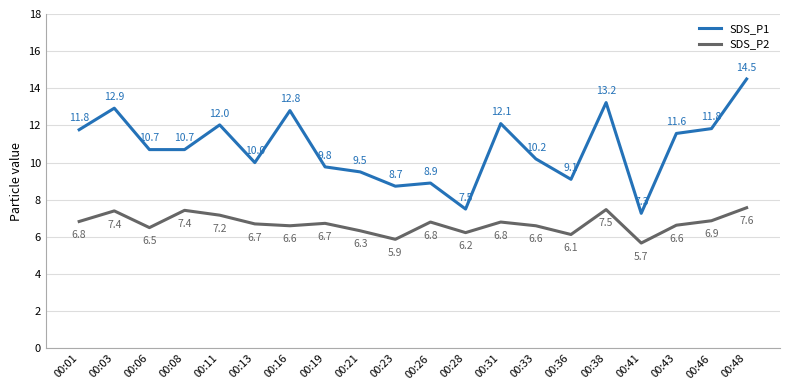

The value of SDS_P1 at 00:11 is 8.4. True or false?

False